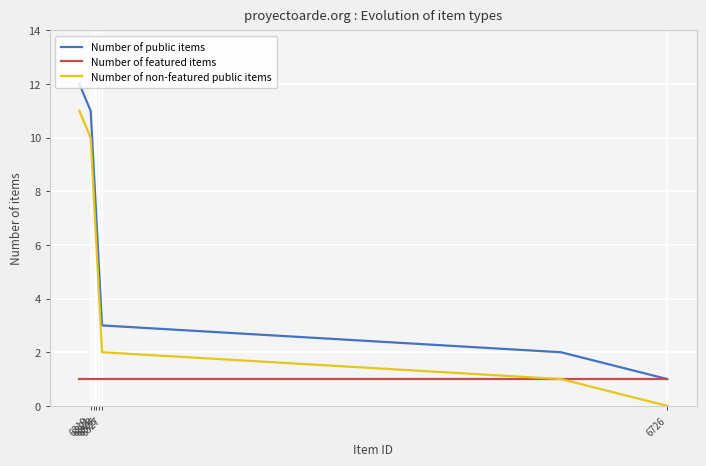

How many values in the Number of non-featured public items series exceed 6?

5